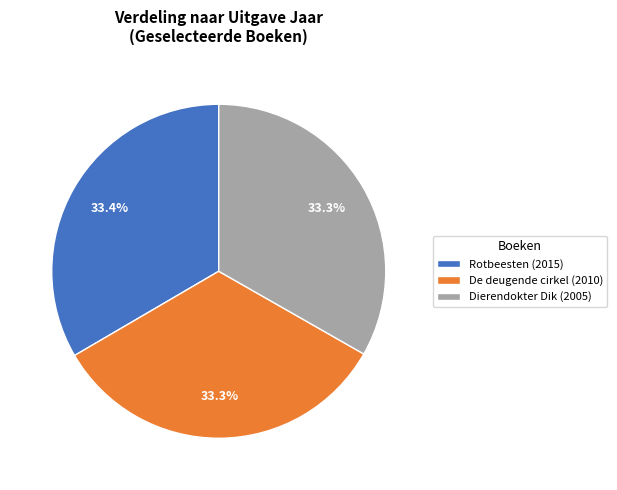

What is the ratio of the value at Dierendokter Dik (2005) to the value at De deugende cirkel (2010)?

1.0